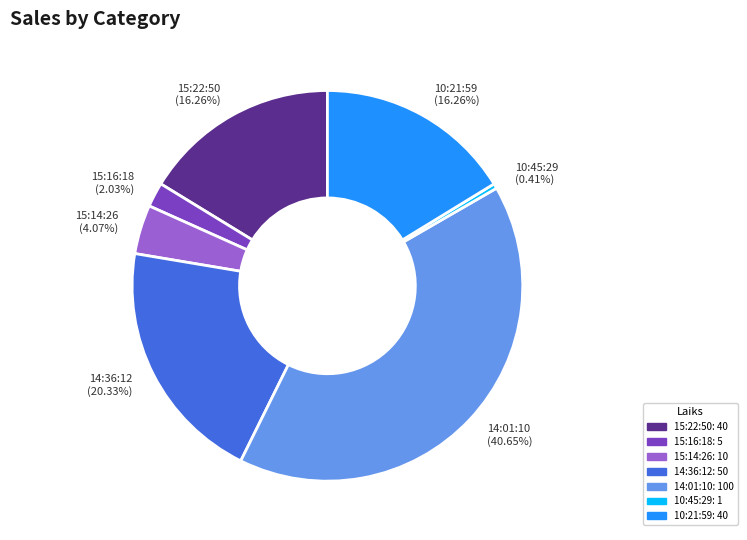

Count the number of slices in the pie.

7